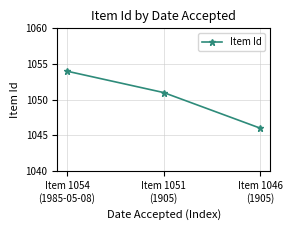

How many data points does each series have?

3